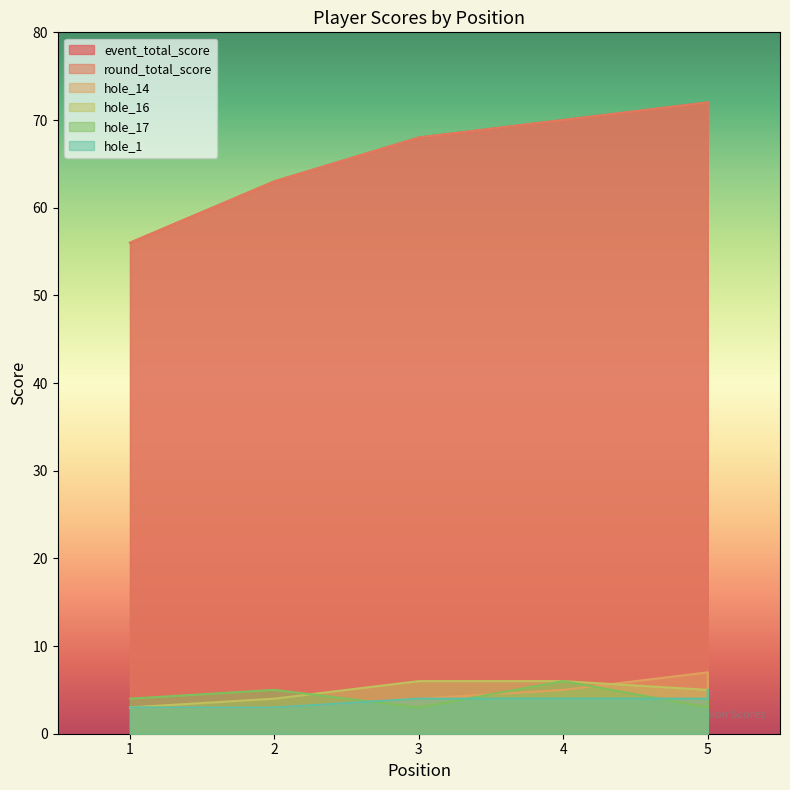

The value of hole_16 at 5 is 6. True or false?

False